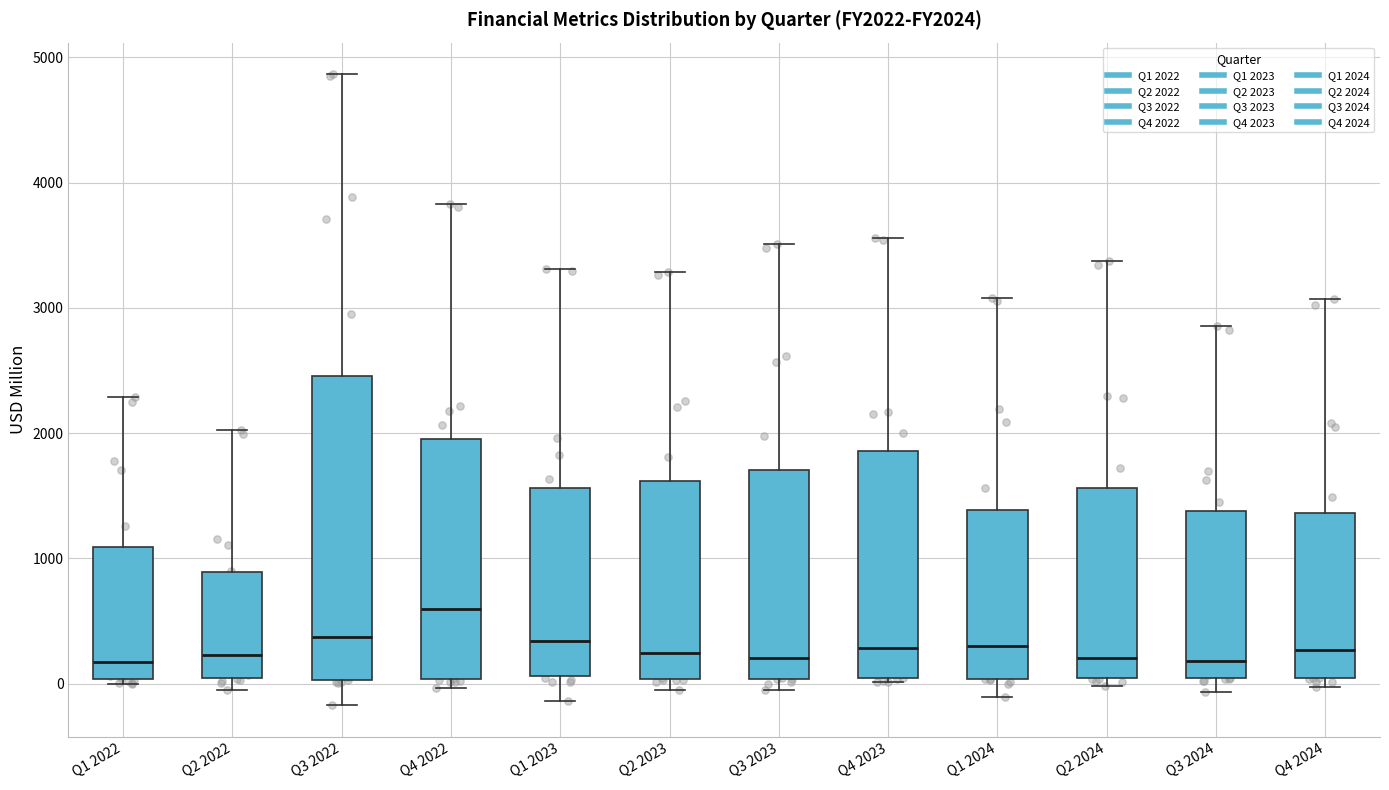

Comparing the boxes themselves (not the whiskers), which one is the tallest?

Q3 2022